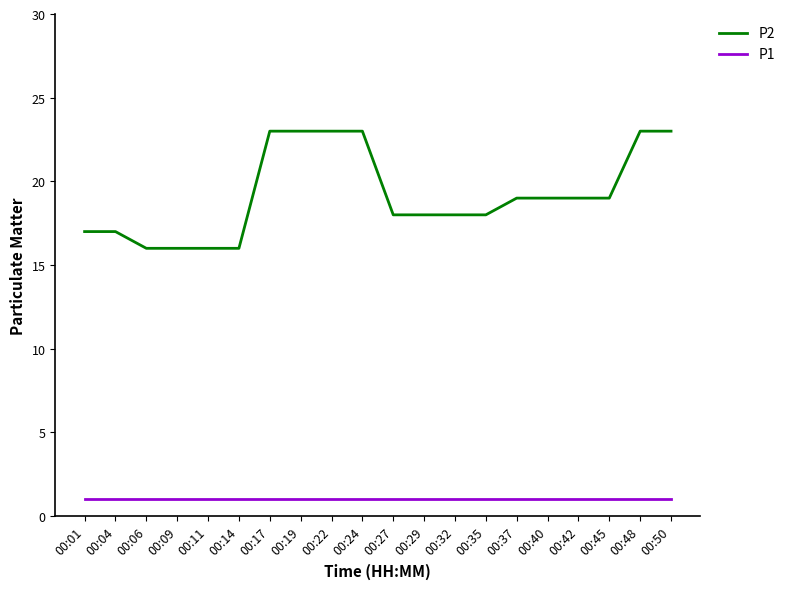

True or false: P1 and P2 intersect in this chart.

False